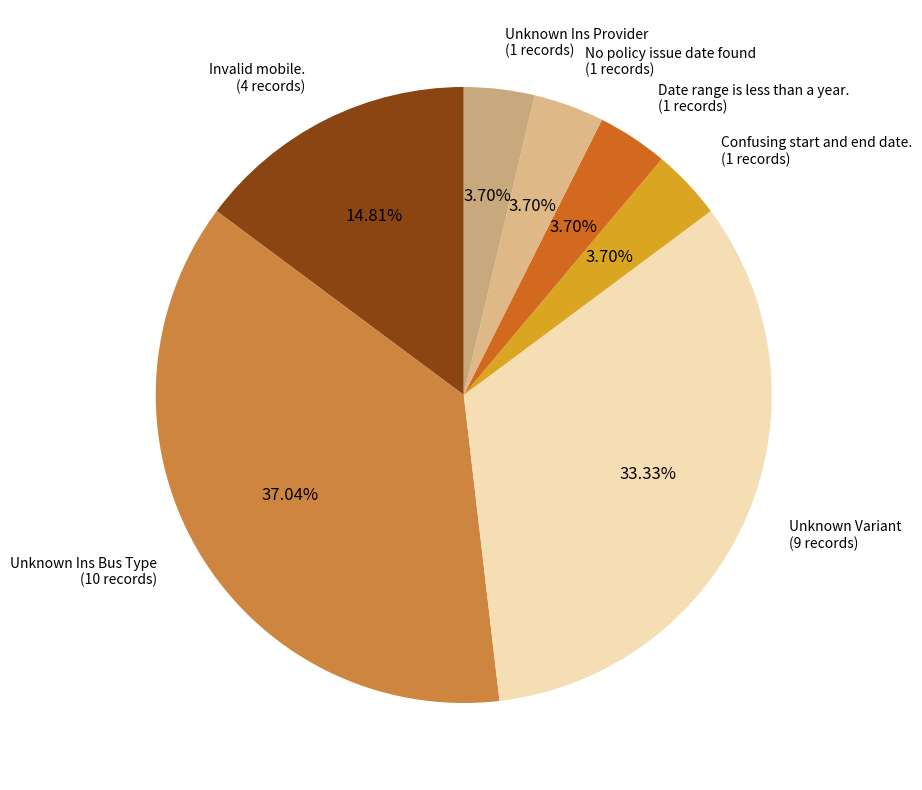

Approximately how many times larger is the value at No policy issue date found compared to Confusing start and end date.?

1.0